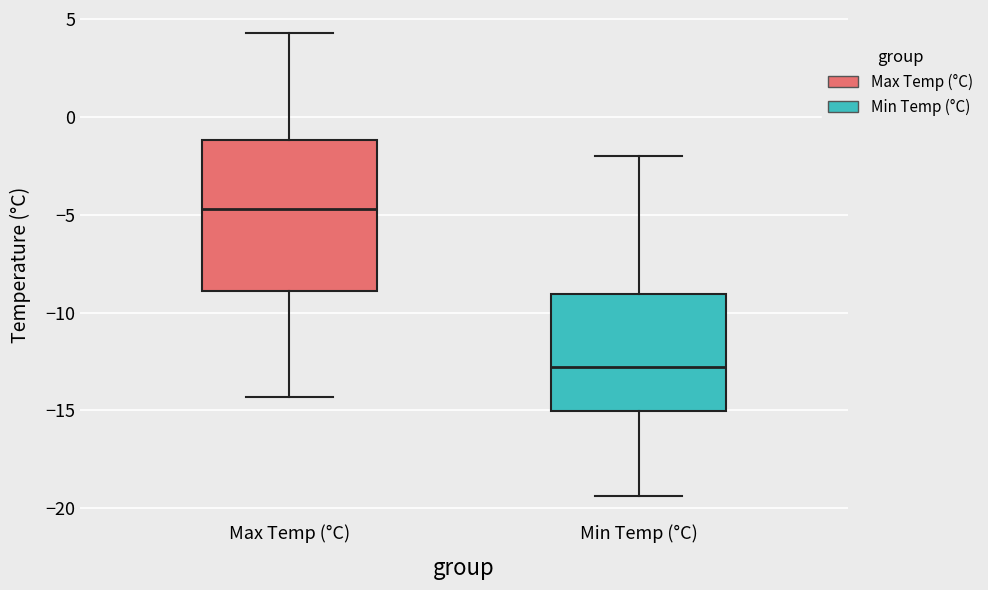

Reading left to right, read every box against the y-axis: the position of its median line, the range the box covers, and the ends of its whiskers. The values are not printed on the chart, so give them approximately, as read against the axis.

Max Temp (°C): median -4.5, box -9.0 to -1.0, whiskers -14.5 to 4.5
Min Temp (°C): median -13.0, box -15.0 to -9.0, whiskers -19.5 to -2.0